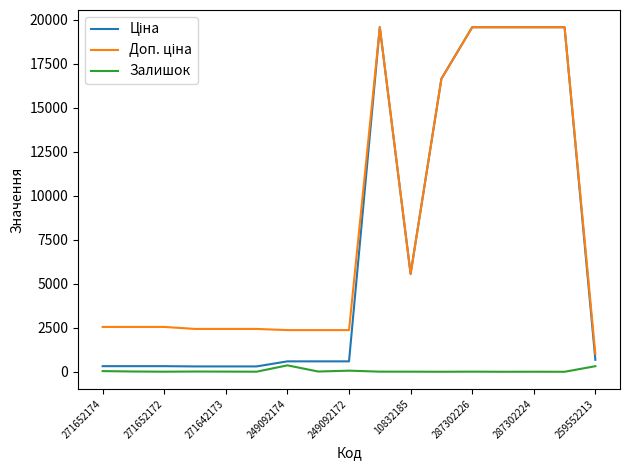

What is the greatest value displayed?

19564.9